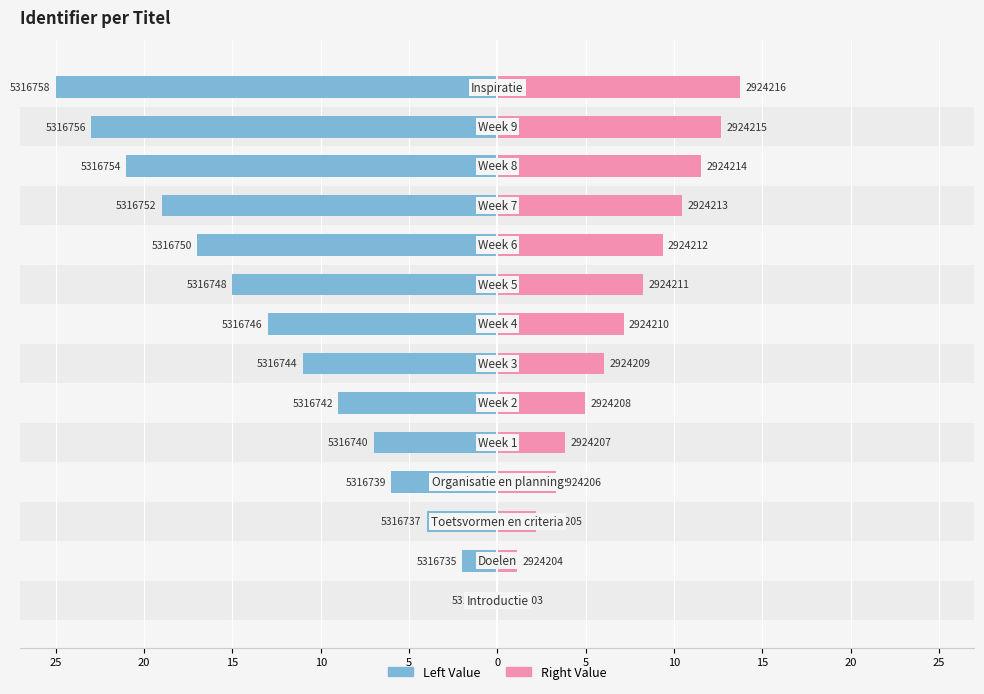

Reading left to right, what are all the values shown in this chart?

Left Value: 0.0	-2.0	-4.0	-6.0	-7.0	-9.0	-11.0	-13.0	-15.0	-17.0	-19.0	-21.0	-23.0	-25.0
Right Value: 0.0	1.1	2.2	3.3	3.9	5.0	6.1	7.2	8.2	9.4	10.5	11.6	12.7	13.8